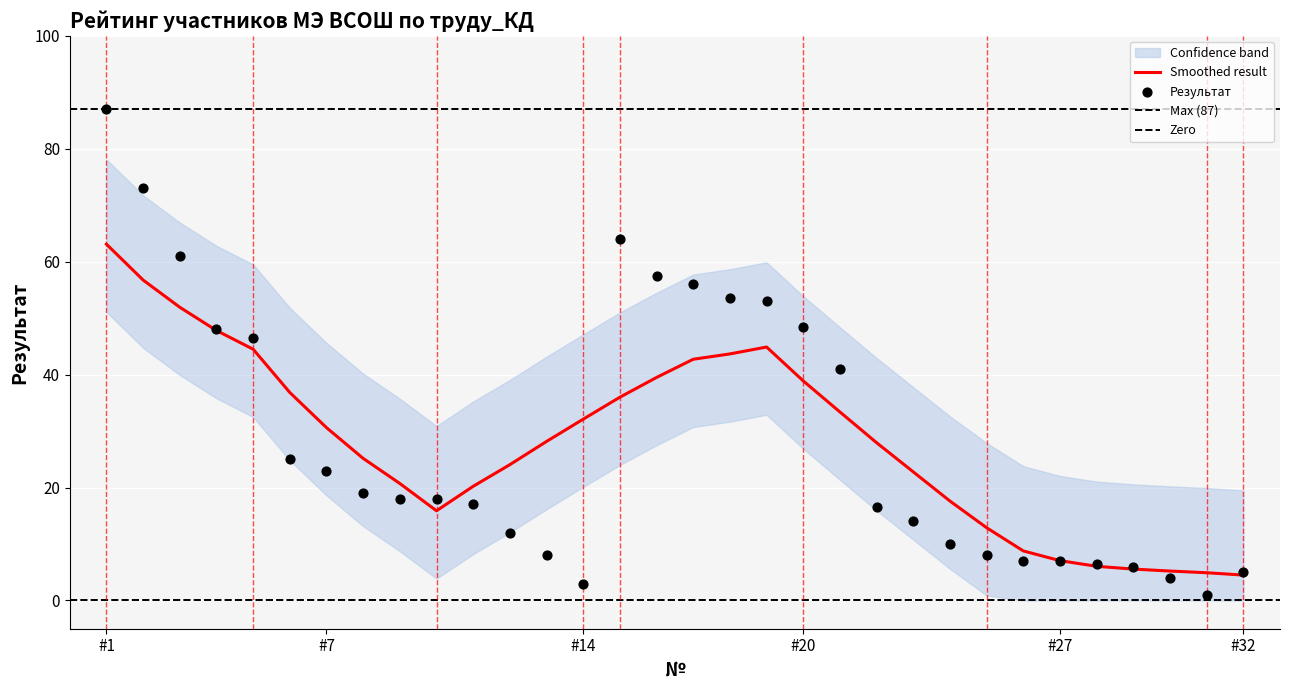

True or false: Smoothed result has a value of 30.6 at #7.

True